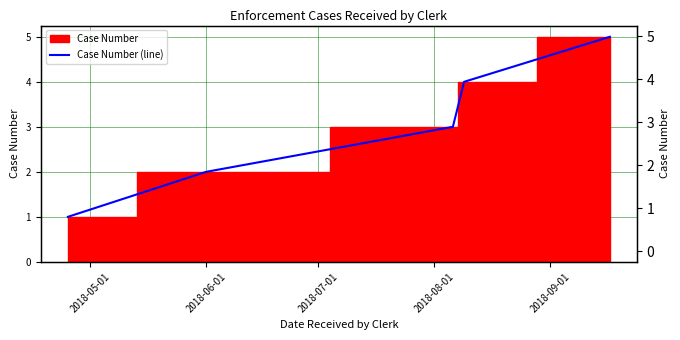

List the labels in order of value, smallest first.

2018-05-01, 2018-06-01, 2018-07-01, 2018-08-01, 2018-09-01